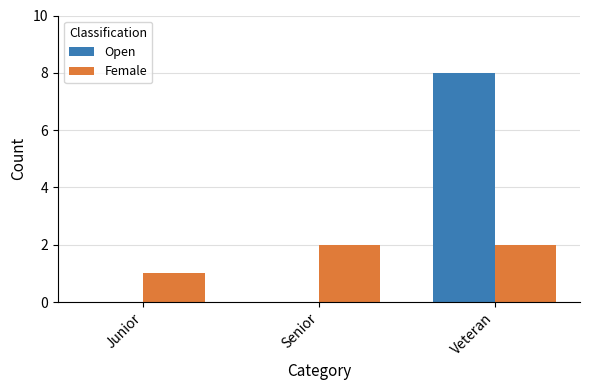

How many distinct data groups are displayed?

2